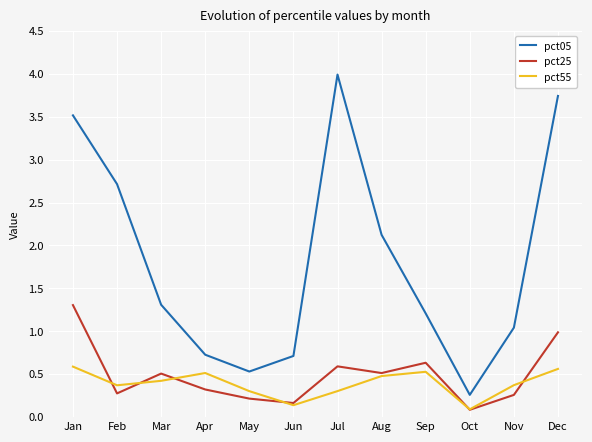

How many lines are shown in the chart?

3